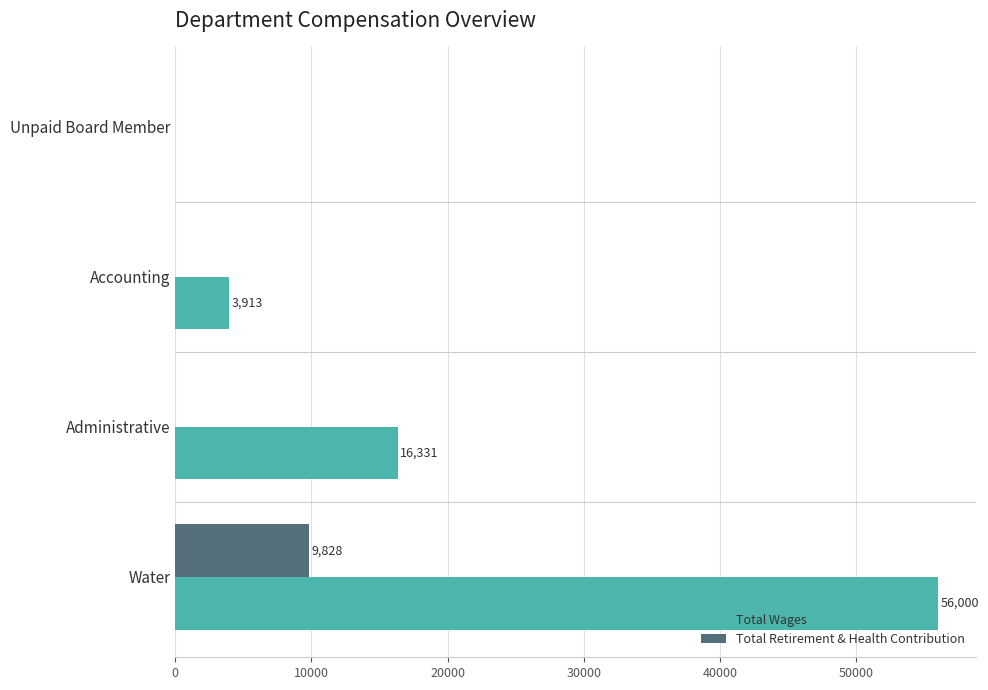

Which series has the largest total across all categories?

Total Wages